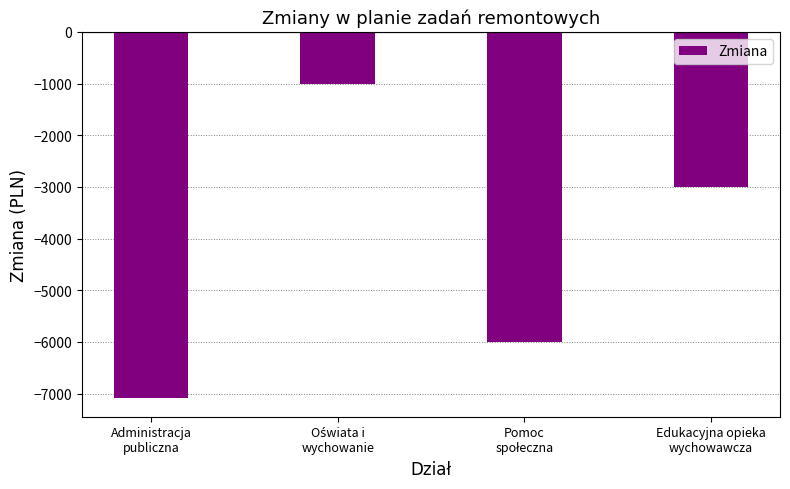

The value at Edukacyjna opieka
wychowawcza is -4696. True or false?

False